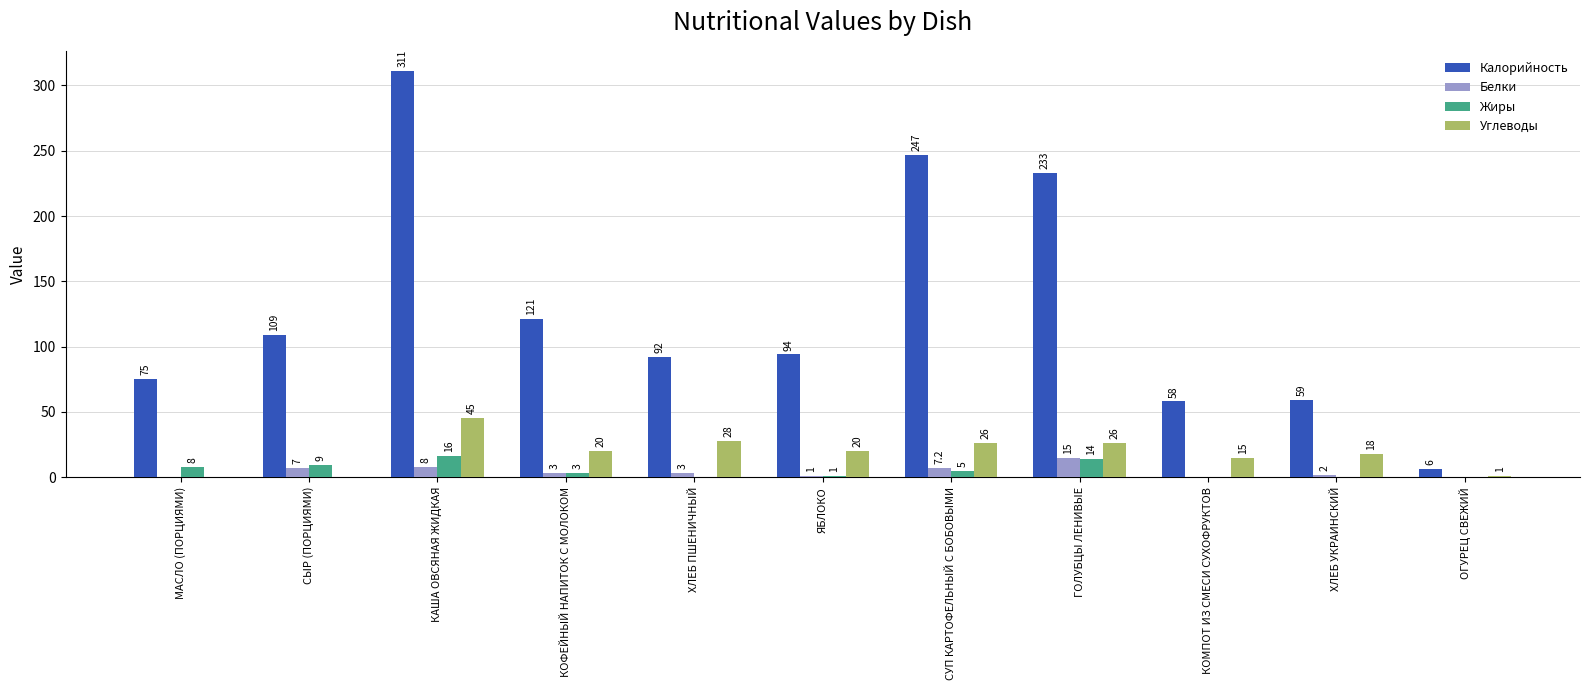

At which label does Белки reach its peak?

ГОЛУБЦЫ ЛЕНИВЫЕ